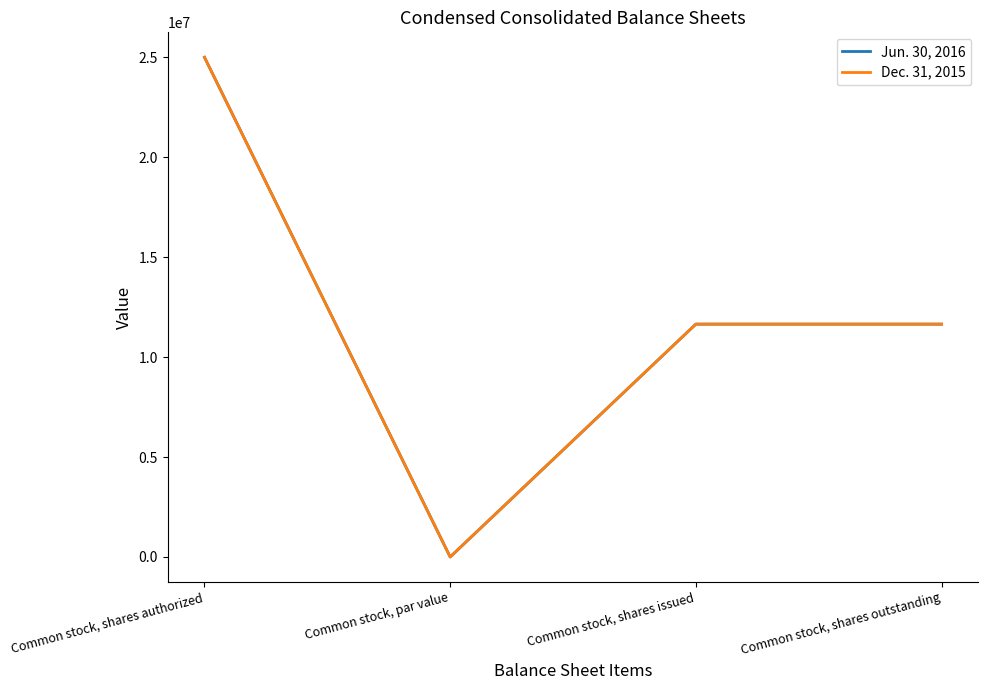

Is the value of Dec. 31, 2015 at Common stock, shares authorized greater than the value of Jun. 30, 2016 at Common stock, shares authorized?

No